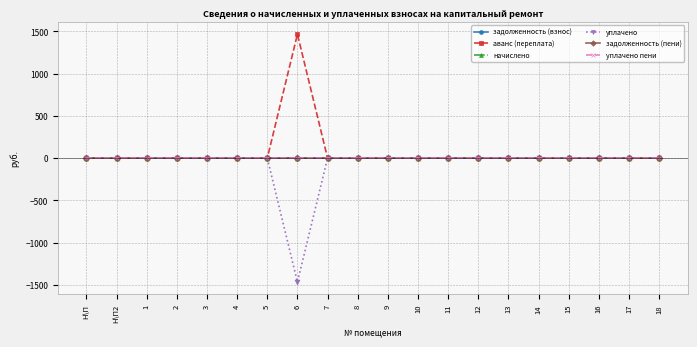

Is this an area chart (filled region under the line)?

No